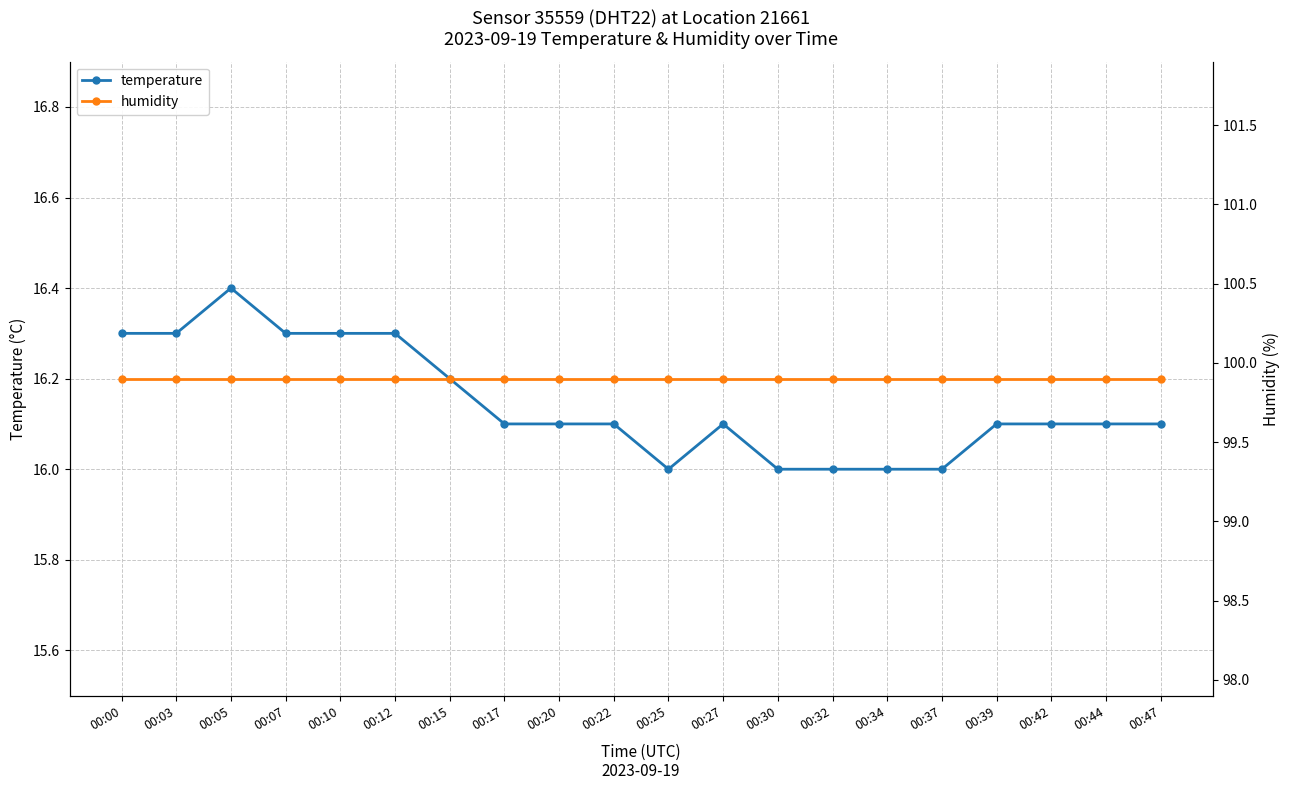

List the series in order of their overall mean, highest first.

humidity, temperature